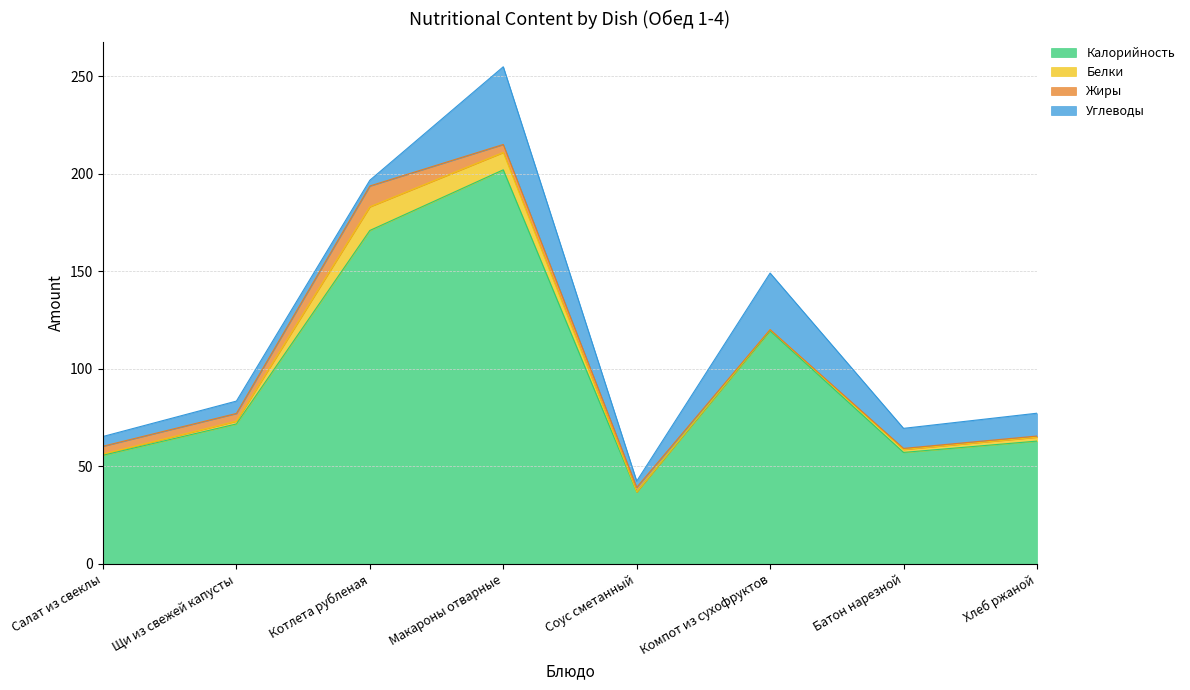

How many distinct data groups are displayed?

4